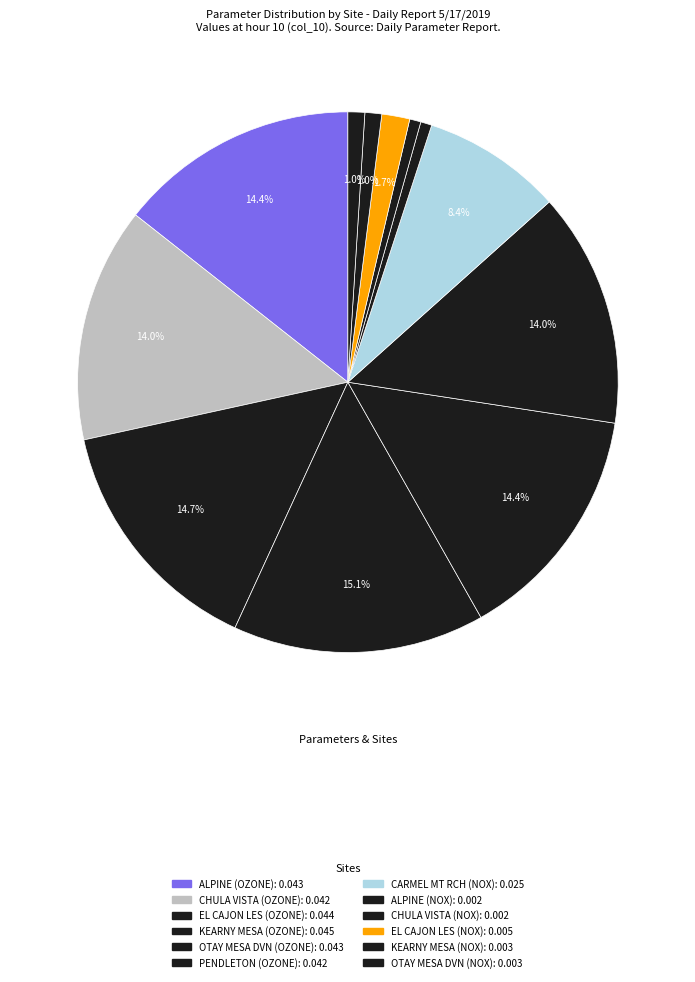

Do CHULA VISTA (OZONE) and EL CAJON LES (NOX) together represent more than half of the pie?

No